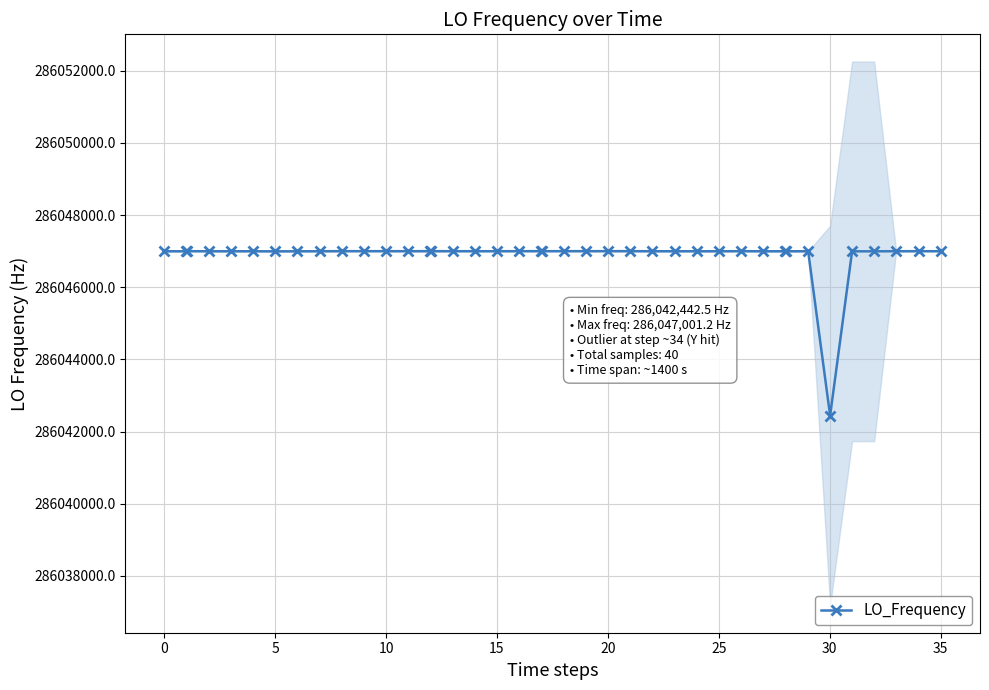

True or false: LO_Frequency has more than 1 interior local peaks.

True